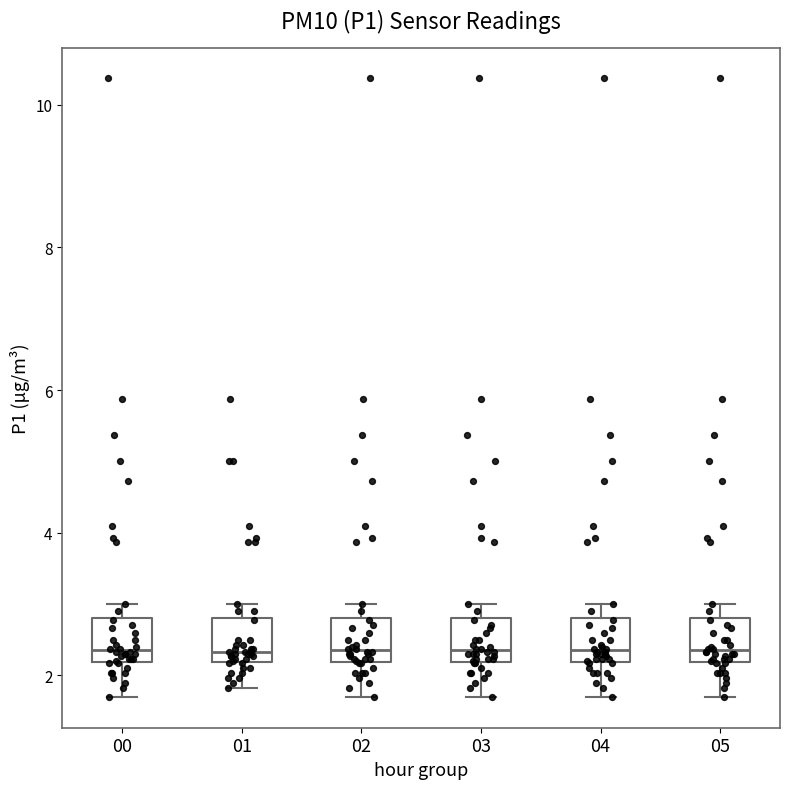

Where does the lower whisker of the box at x = 05 end on the y-axis? The values are not printed on the chart, so give them approximately, as read against the axis.

1.8